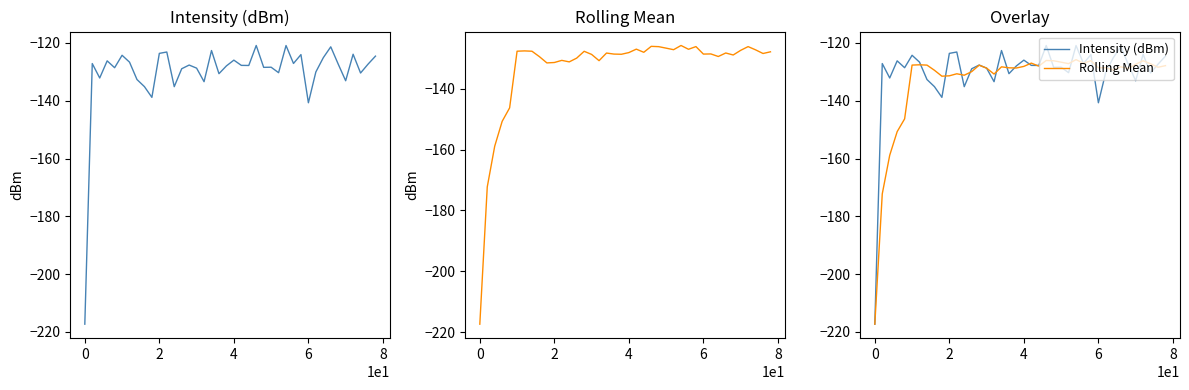

Count the number of categories in the chart.

40